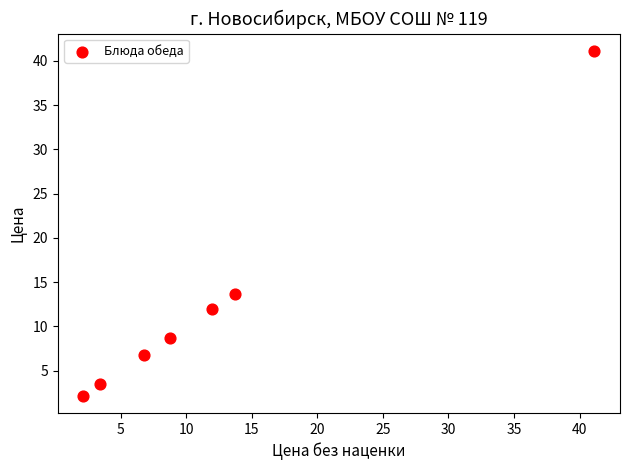

What is the average X value?

12.6